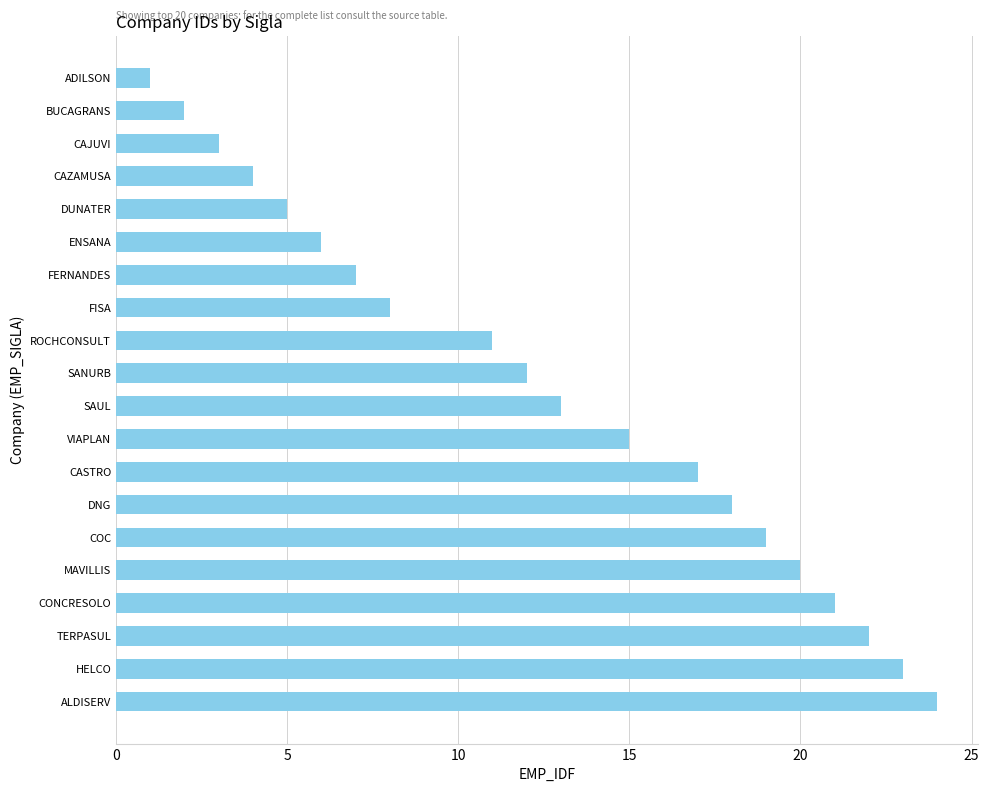

What is the greatest value displayed?

24